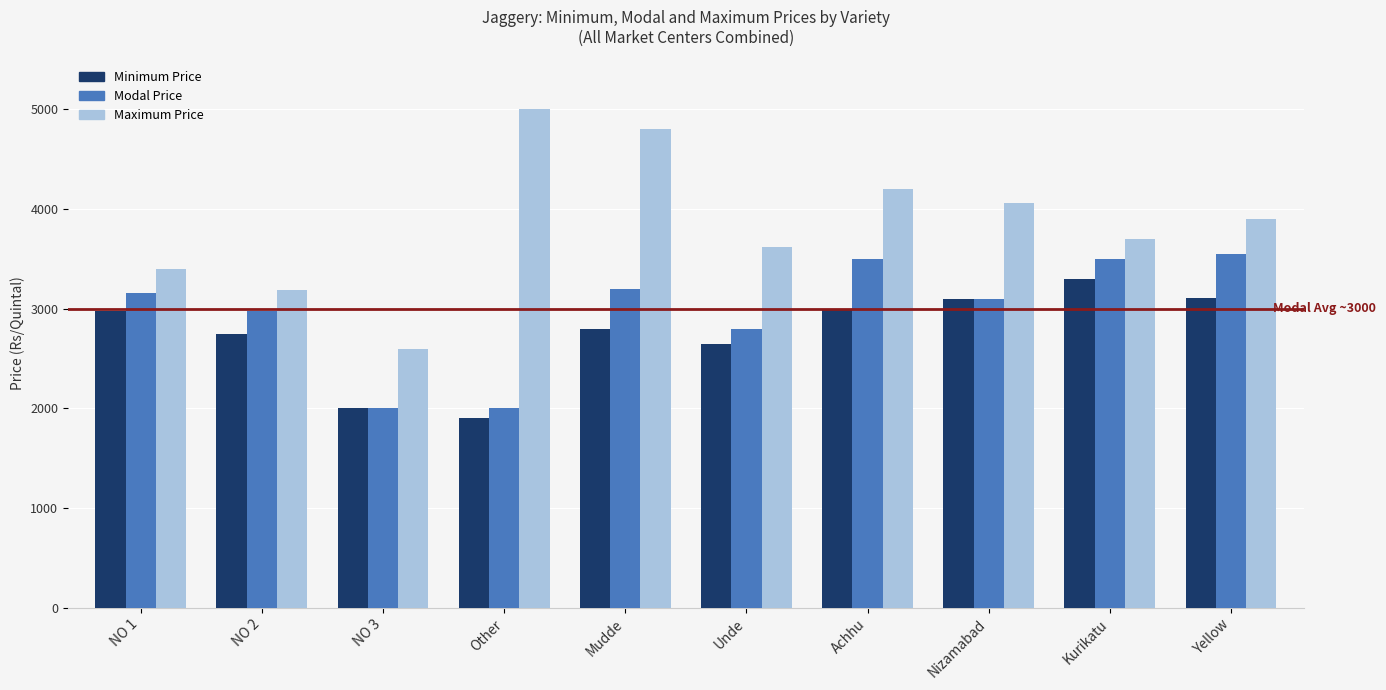

Rank the series by their maximum value, from highest to lowest.

Maximum Price, Modal Price, Minimum Price